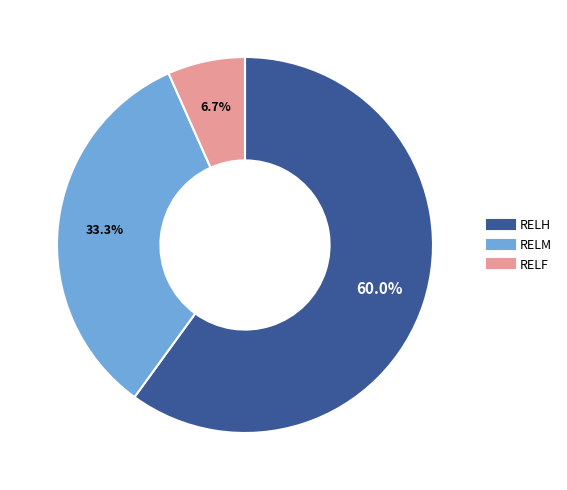

The RELF slice represents 1% of the pie. True or false?

False